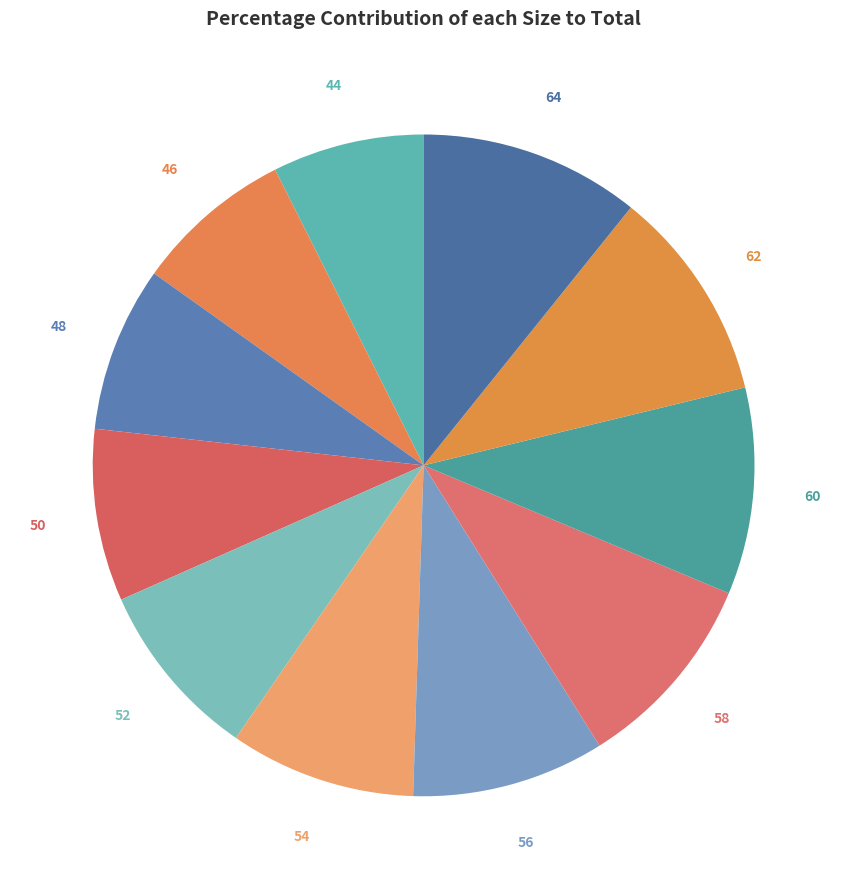

Approximately how many times larger is the value at 48 compared to 62?

0.8